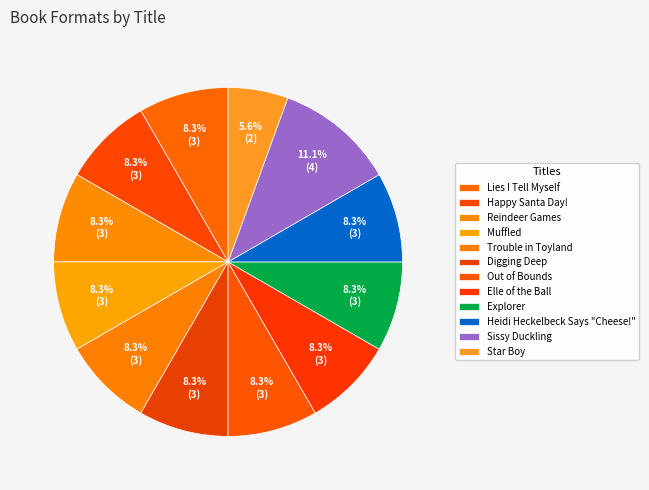

Which category has the smallest portion of the pie?

Star Boy